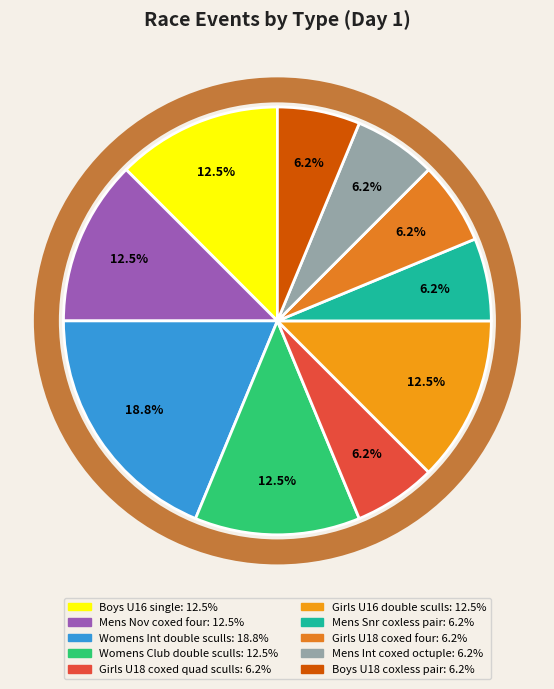

How many segments does this pie chart have?

10